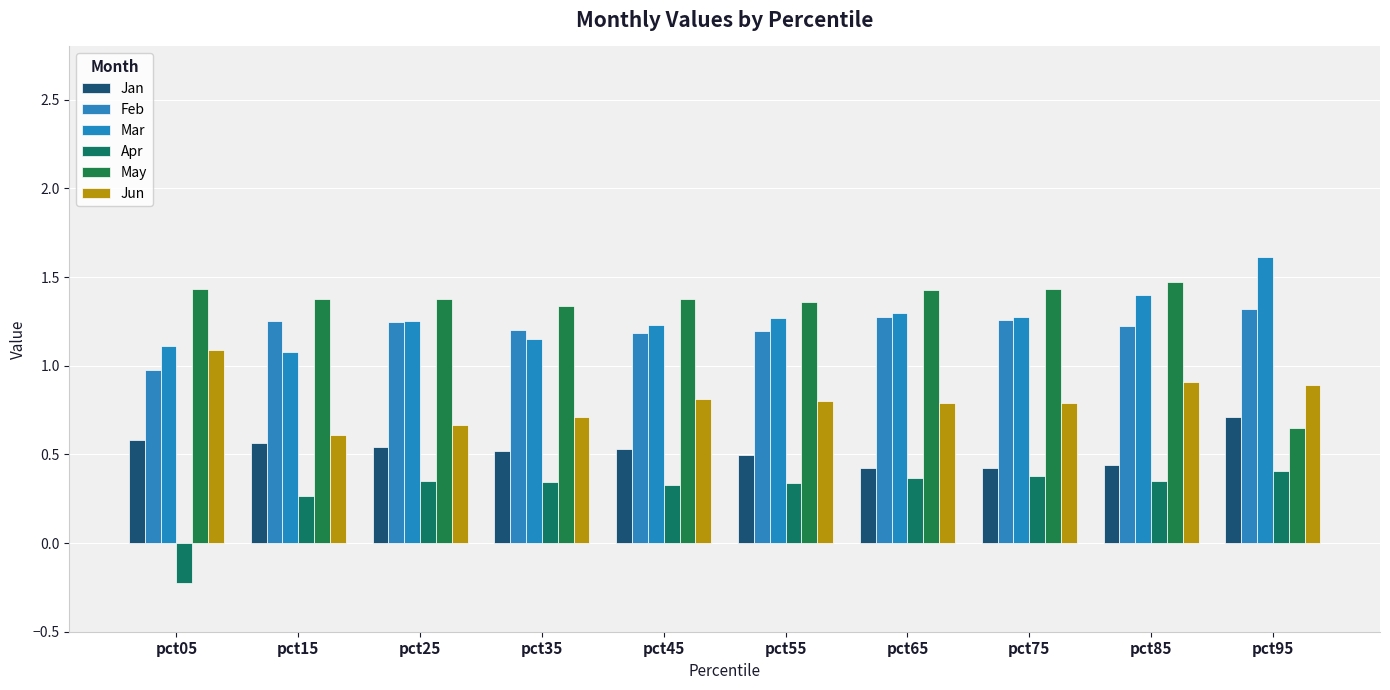

Between pct65 and pct35, which is larger?

pct35